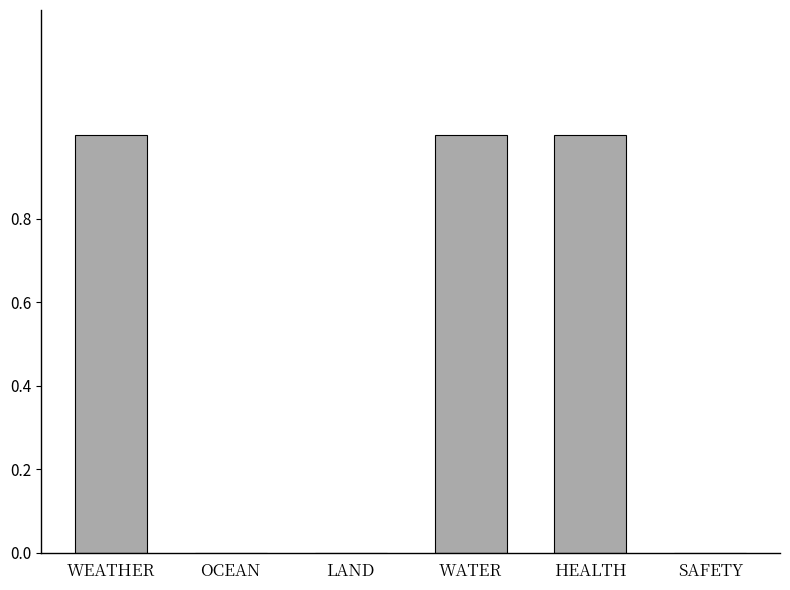

Are the bars horizontal?

No